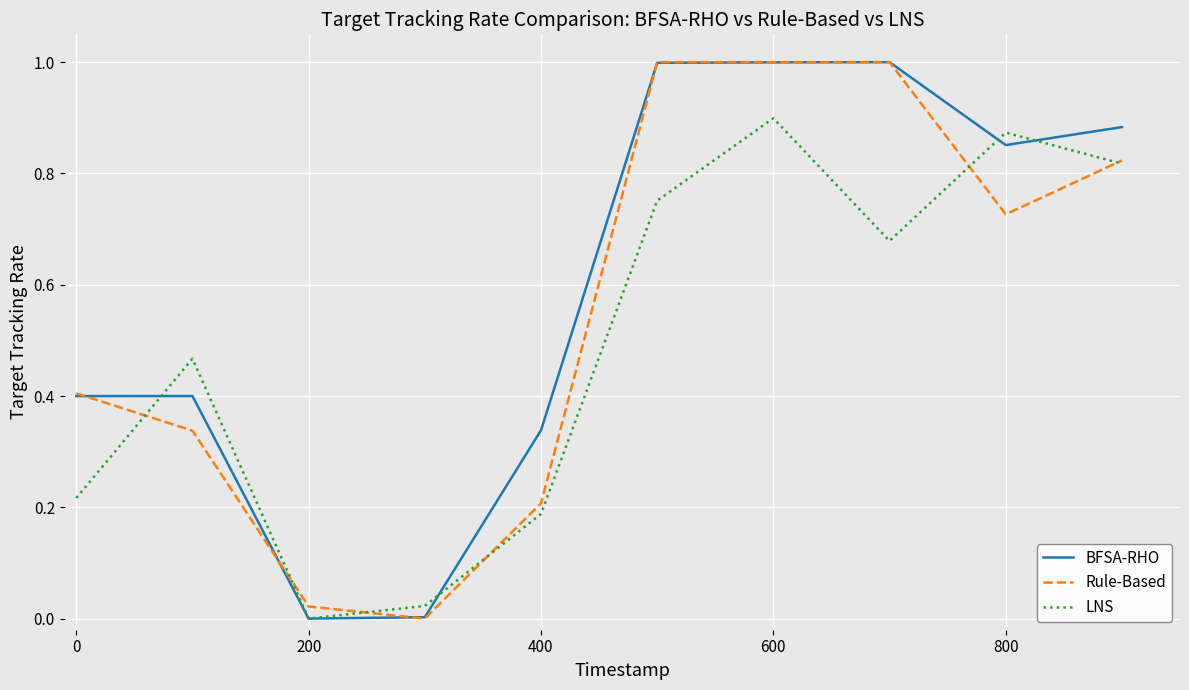

What is the highest value of the BFSA-RHO series?

1.0